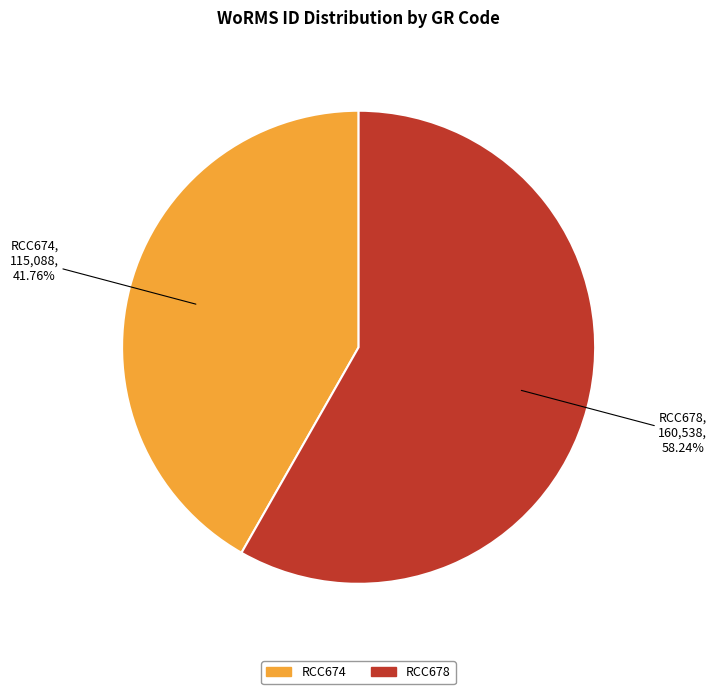

The RCC678 slice represents 70% of the pie. True or false?

False